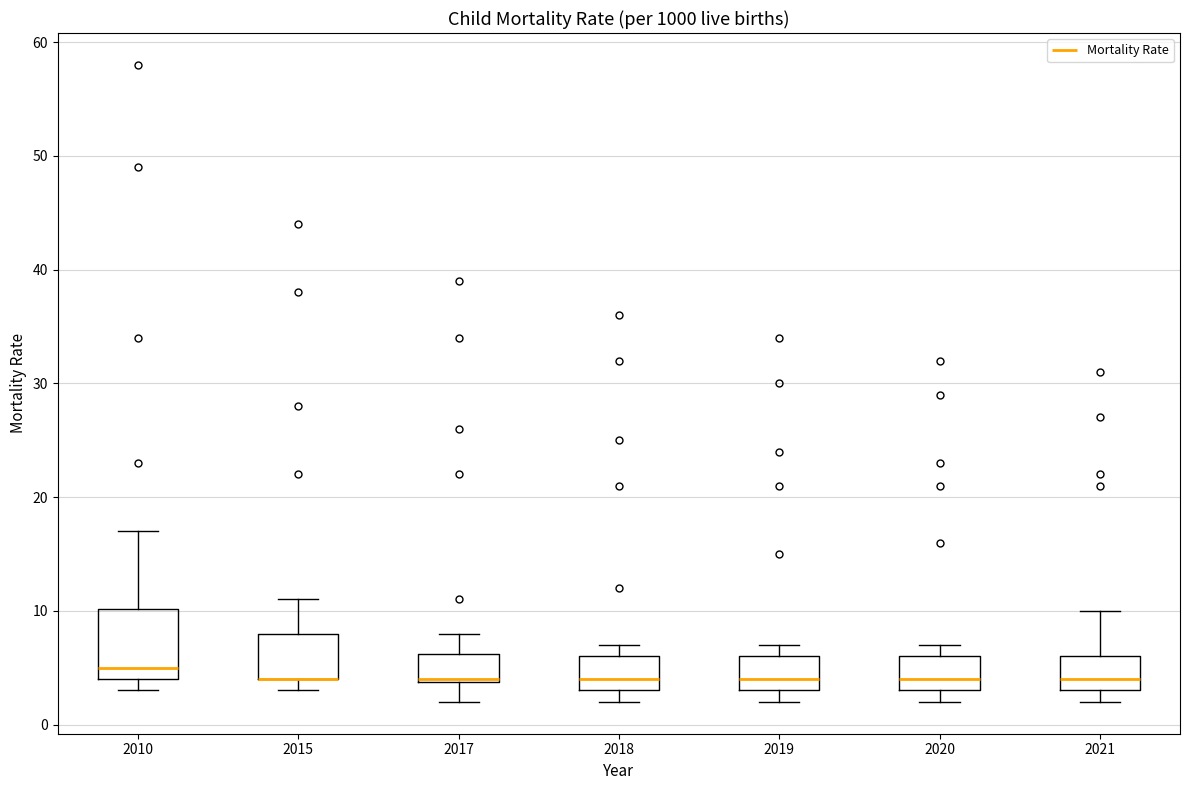

Reading left to right, transcribe this box plot: for each box, give where its median line is, the range the box spans, and where its two whiskers end, as read against the y-axis. The values are not printed on the chart, so give them approximately, as read against the axis.

2010: median 5, box 4 to 10, whiskers 3 to 17
2015: median 4 (drawn on the box's lower edge), box 4 to 8, whiskers 3 to 11
2017: median 4, box 4 to 6, whiskers 2 to 8
2018: median 4, box 3 to 6, whiskers 2 to 7
2019: median 4, box 3 to 6, whiskers 2 to 7
2020: median 4, box 3 to 6, whiskers 2 to 7
2021: median 4, box 3 to 6, whiskers 2 to 10